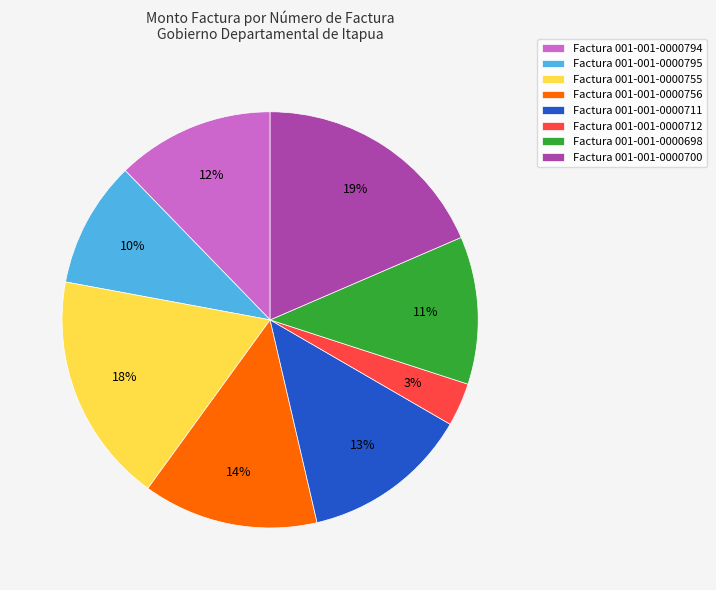

Which has a higher value, Factura 001-001-0000711 or Factura 001-001-0000698?

Factura 001-001-0000711